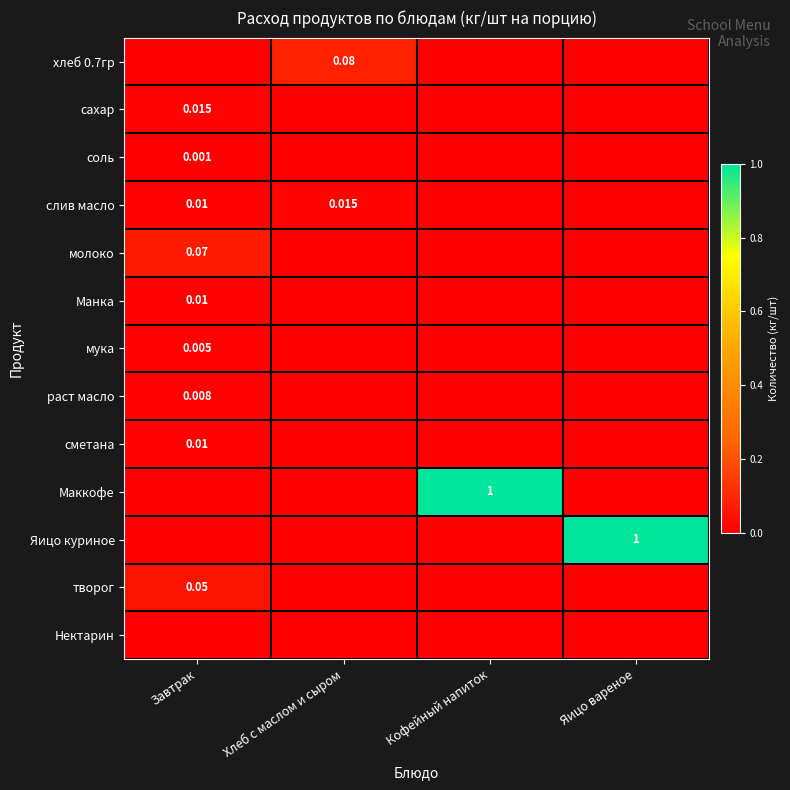

Is the value of Яицо куриное at Завтрак greater than the value of раст масло at Завтрак?

No